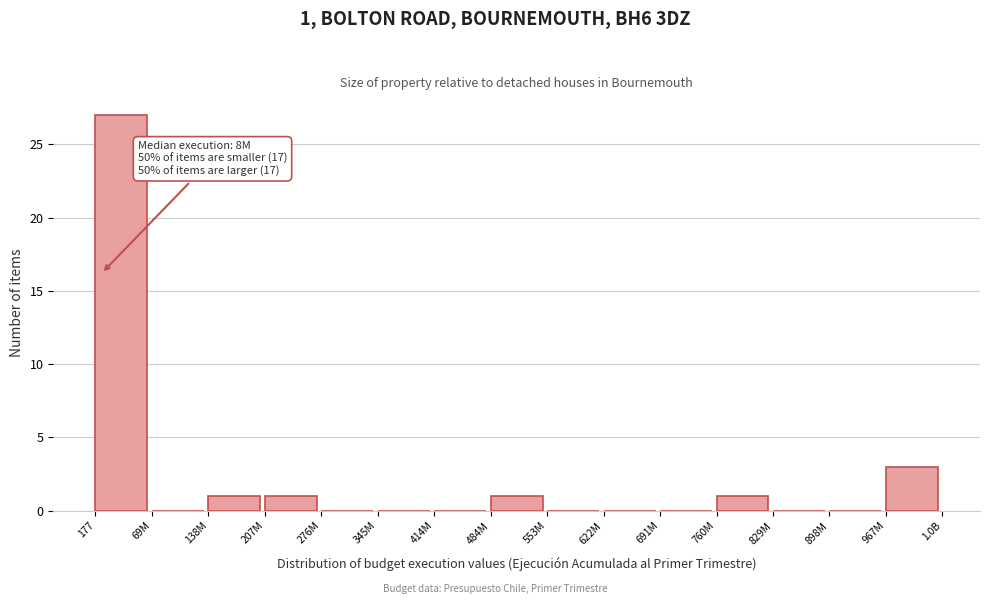

Reading left to right, list all the values displayed in this chart.

177=27	69M=0	138M=1	207M=1	276M=0	345M=0	414M=0	484M=1	553M=0	622M=0	691M=0	760M=1	829M=0	898M=0	967M=3